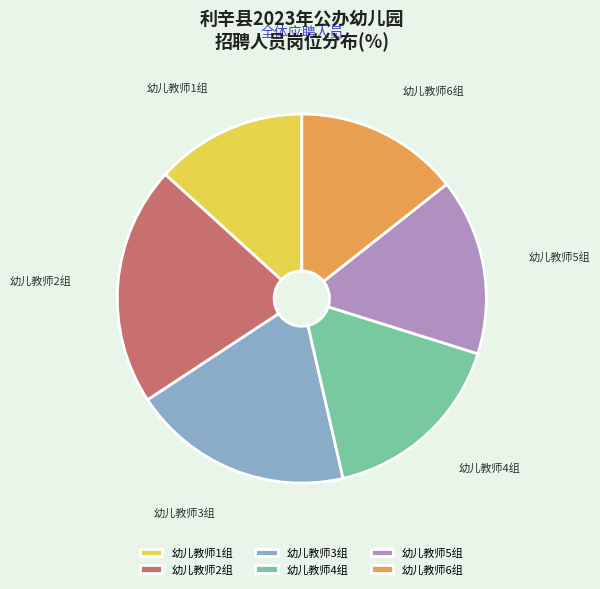

Combined, do 幼儿教师3组 and 幼儿教师4组 account for over 50%?

No